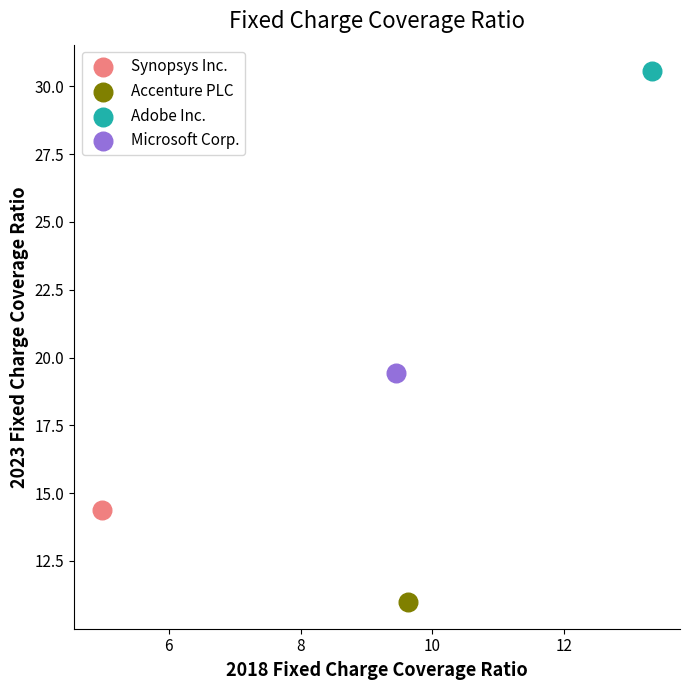

Which series reaches the minimum Y coordinate?

Accenture PLC